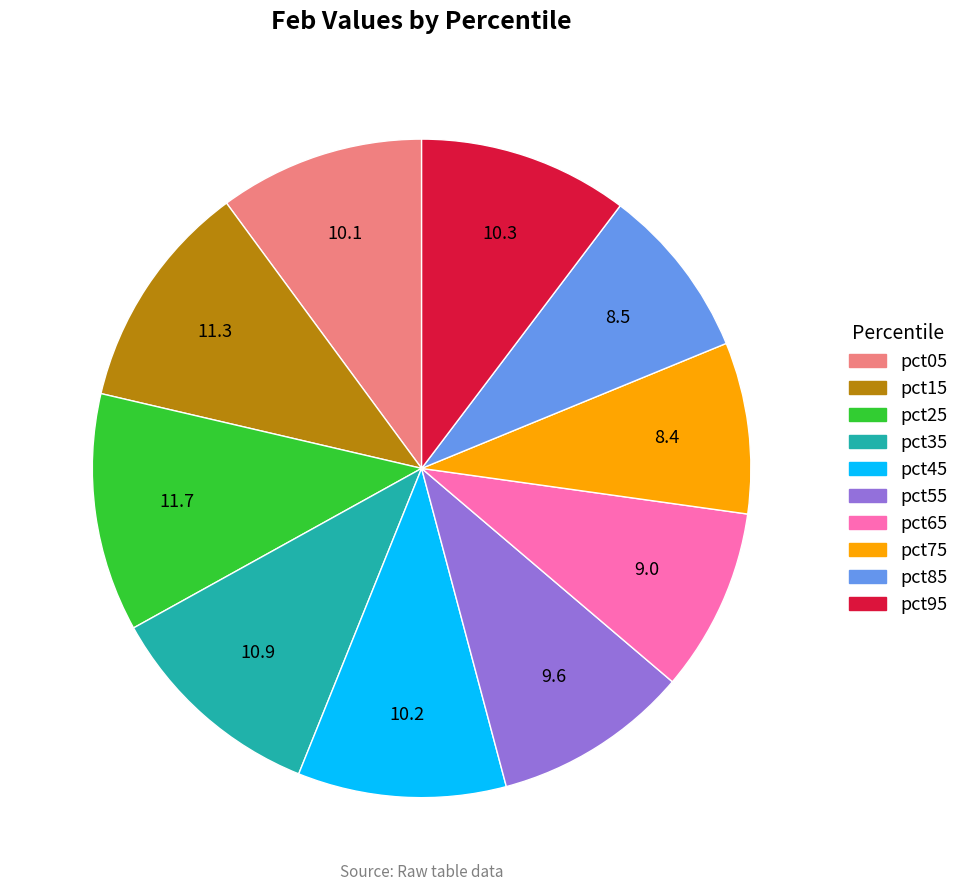

Do pct55 and pct25 together represent more than half of the pie?

No